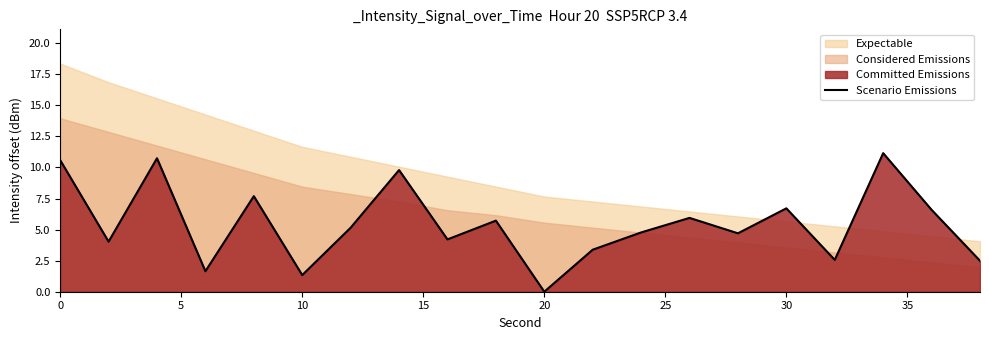

What is the highest value of the Scenario Emissions series?

11.2